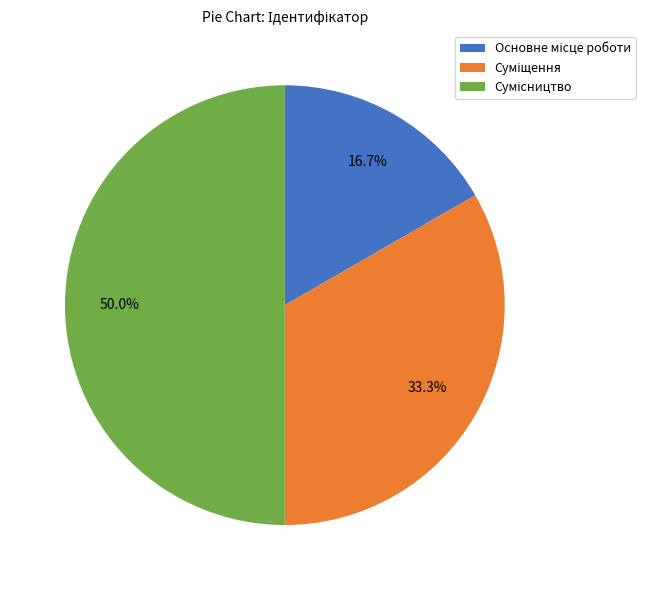

Is the sum of Сумісництво and Основне місце роботи greater than half?

Yes